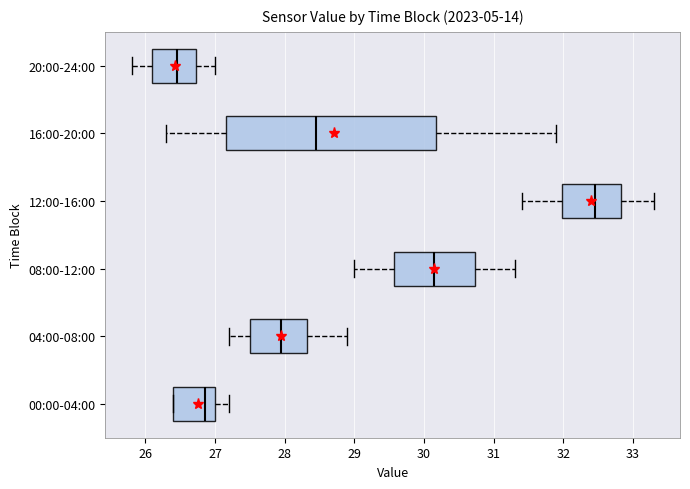

Which box has the furthest to the right median line?

12:00-16:00